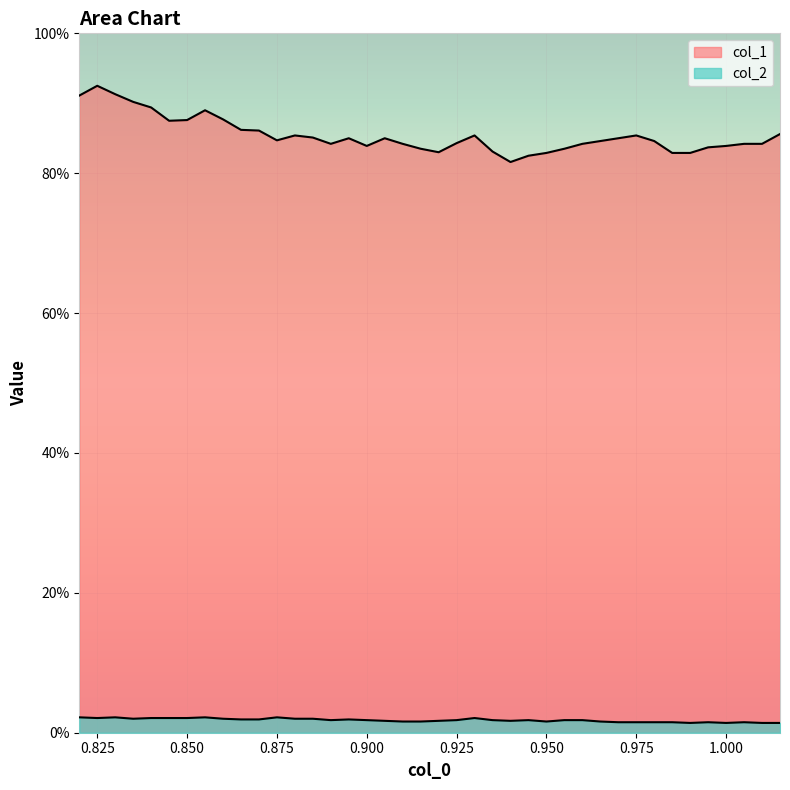

In col_1, how many points are lower than both neighbors (excluding endpoints)?

6